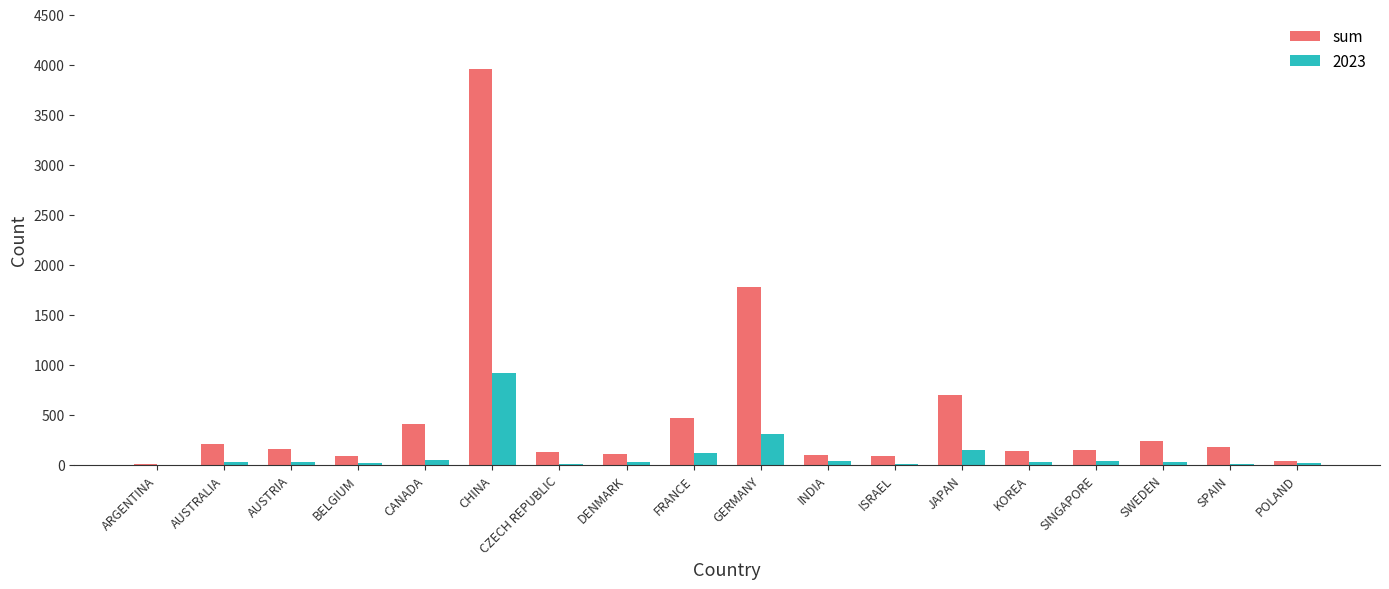

The value of sum at CHINA is 3959. True or false?

True